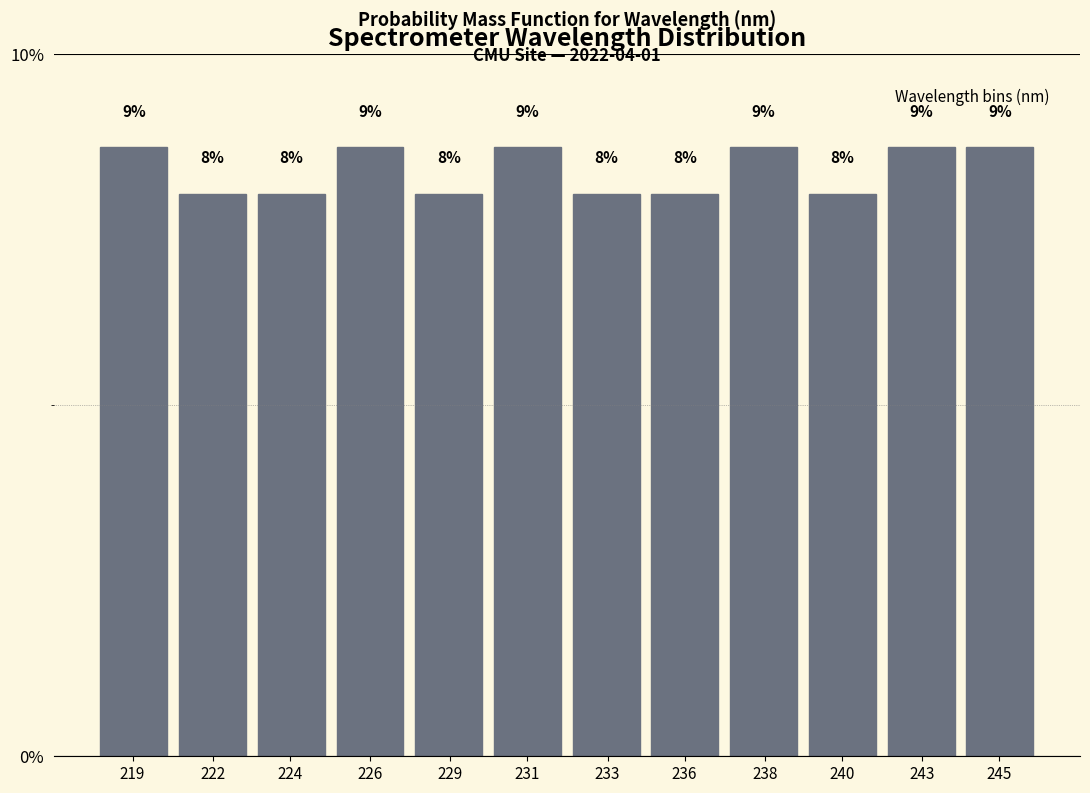

What is the ratio of the value at 238 to the value at 226?

1.0